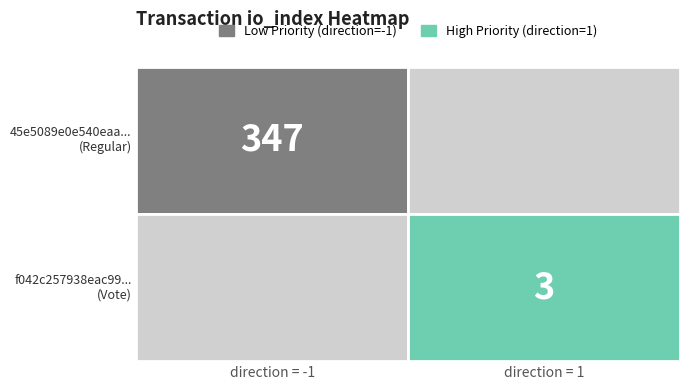

Rank the series by their average value, from lowest to highest.

f042c257938eac993ed57d70cf02864e7482393, 45e5089e0e540eaa5832ca507b56c592b58b3d1